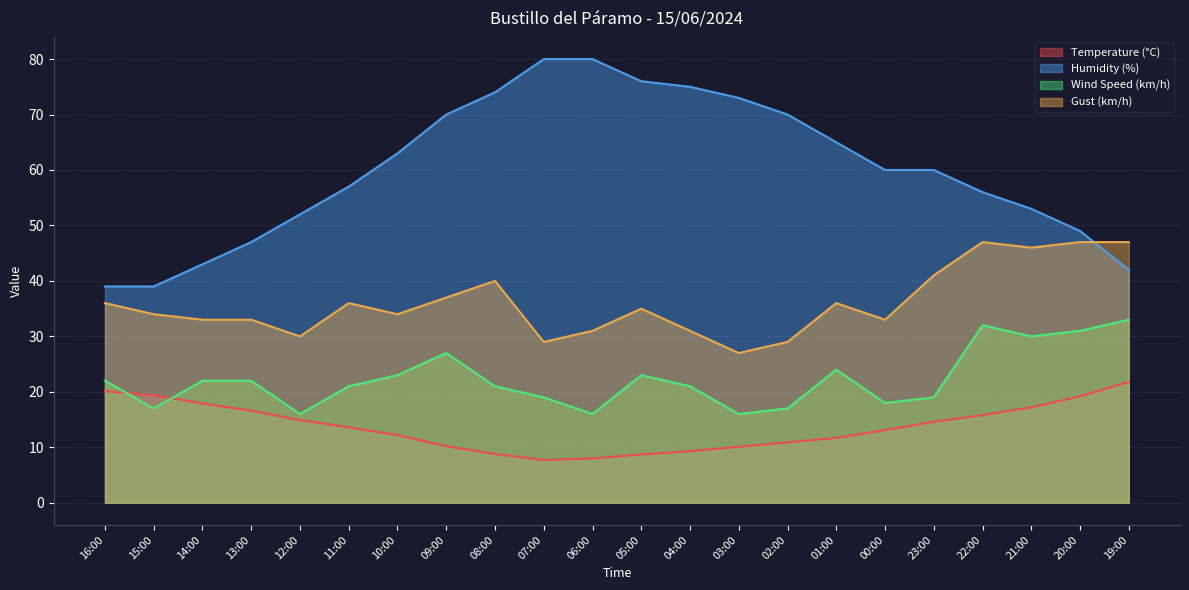

Rank the series by their maximum value, from lowest to highest.

Temperature (°C), Wind Speed (km/h), Gust (km/h), Humidity (%)